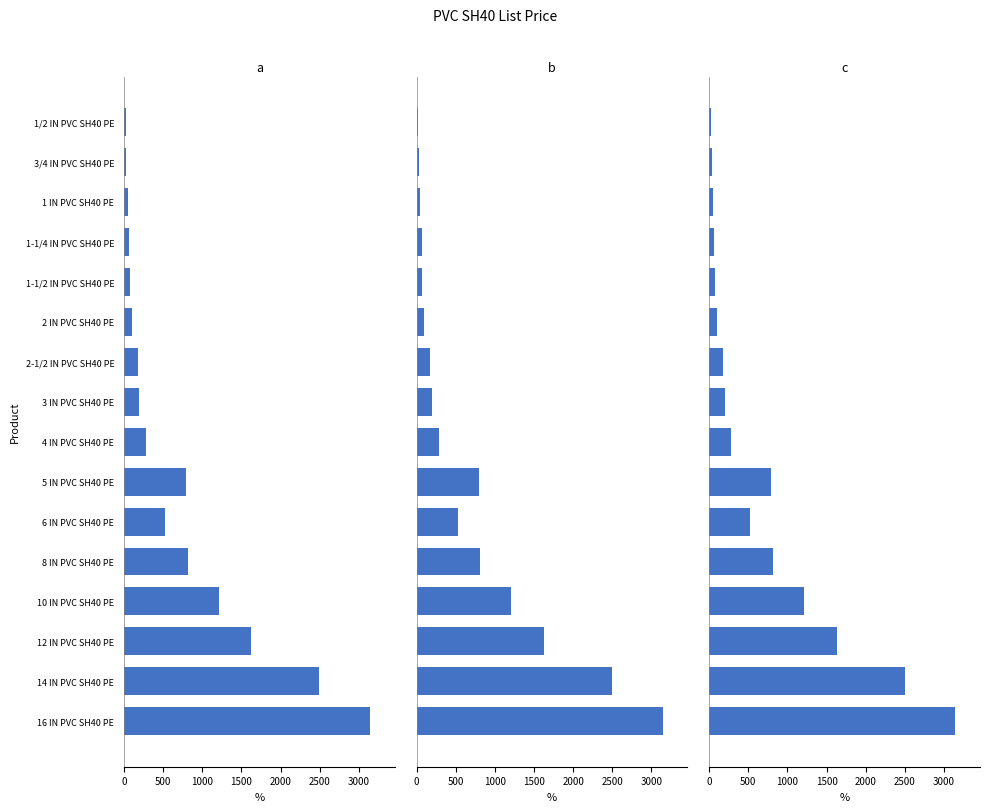

Are the bars grouped side by side (vs. stacked)?

Yes